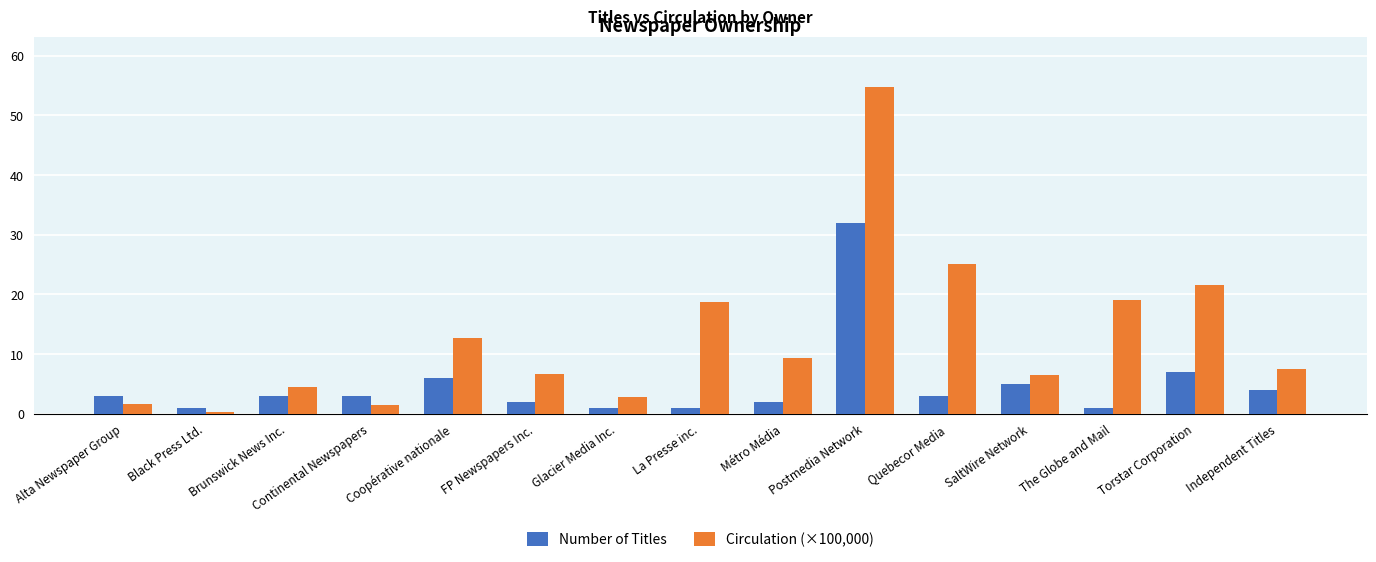

At Glacier Media Inc., list the series in order from largest to smallest.

Circulation (×100,000), Number of Titles